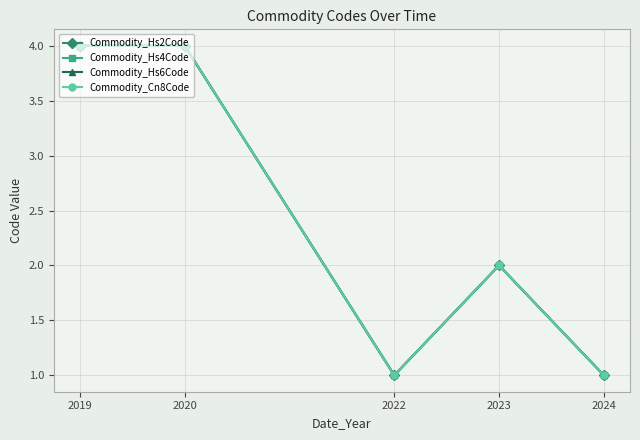

What is the lowest value of the Commodity_Hs4Code series?

1